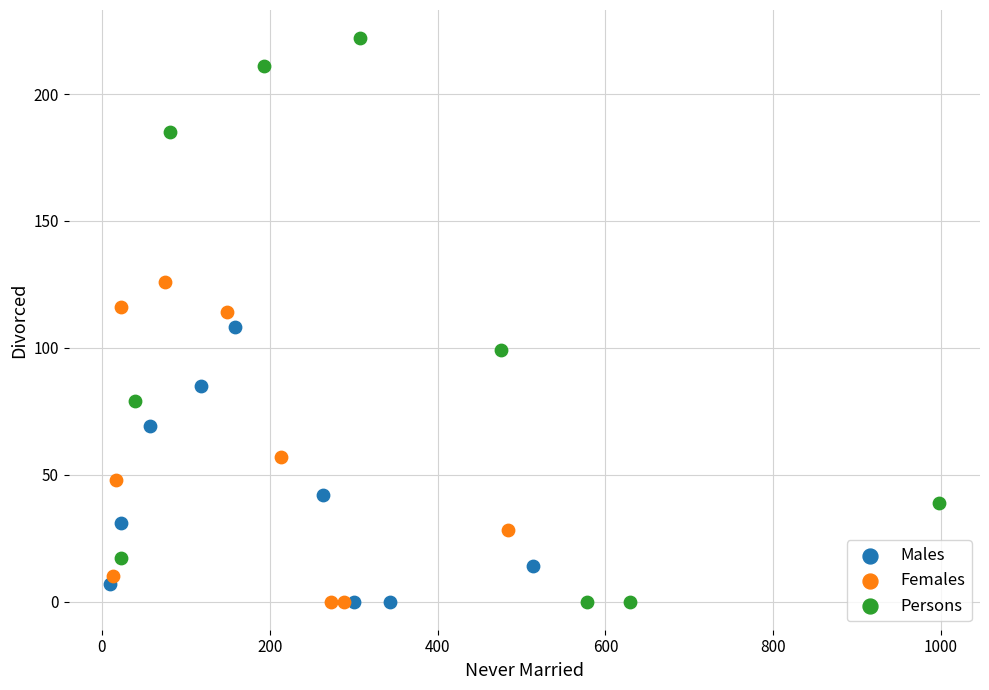

Which series has the widest spread of Y values?

Persons